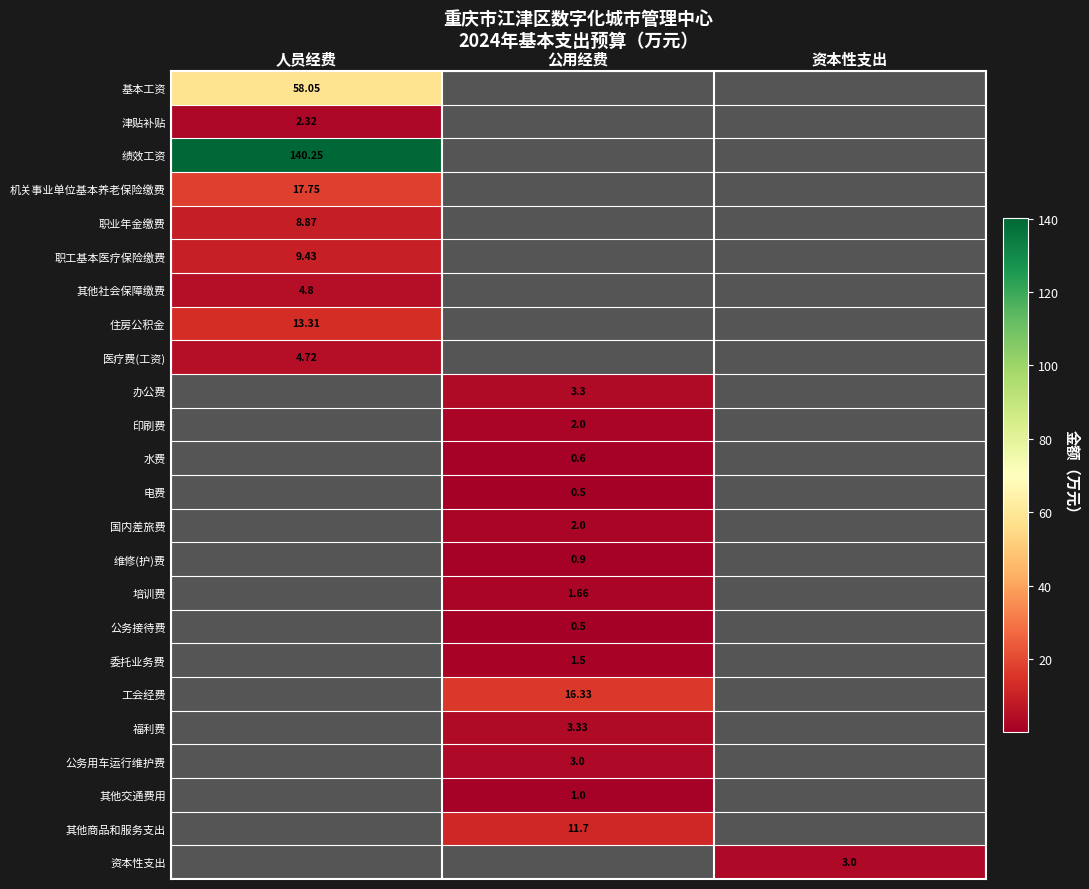

What is the spread (max minus min) of values at 资本性支出?

3.0